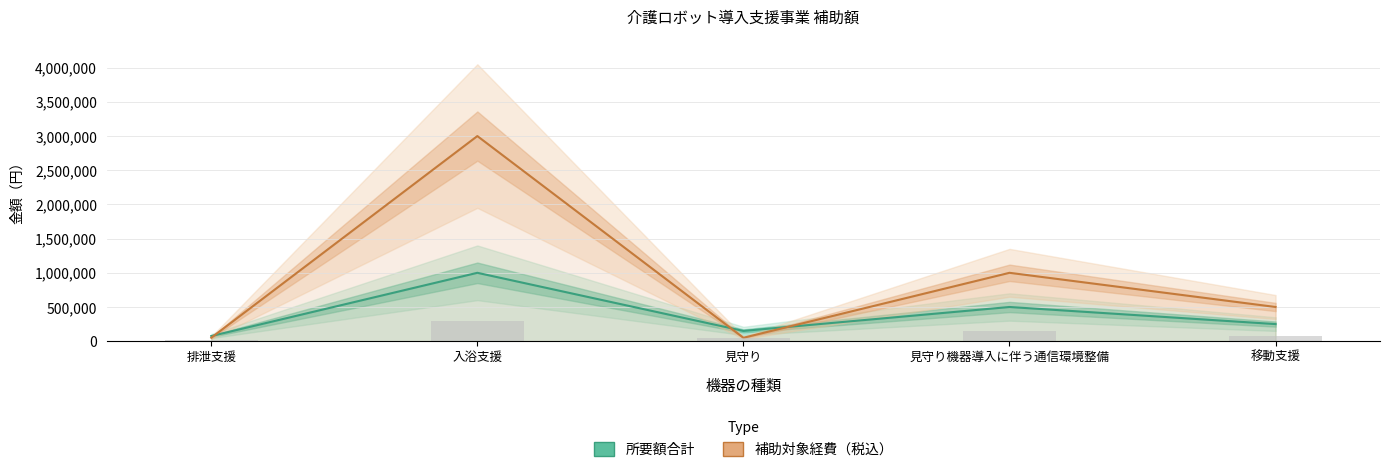

Is the value of 補助対象経費（税込） at 見守り greater than the value of 所要額合計 at 排泄支援?

No